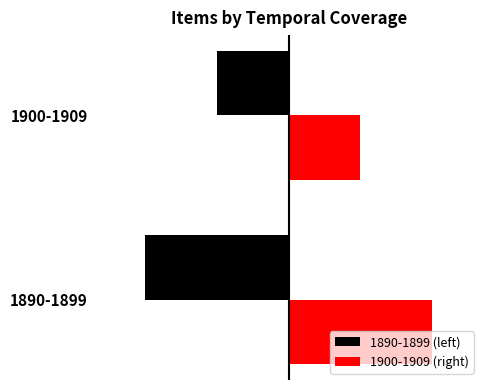

List the series in order of their peak value, lowest first.

1890-1899 (left), 1900-1909 (right)